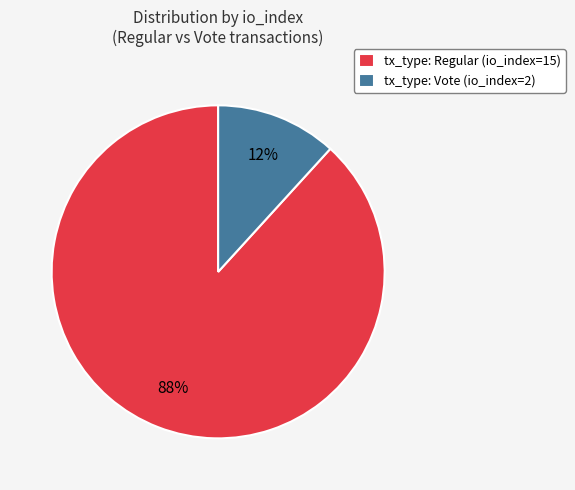

What percentage is the tx_type: Regular (io_index=15) slice, to the nearest percent?

88%